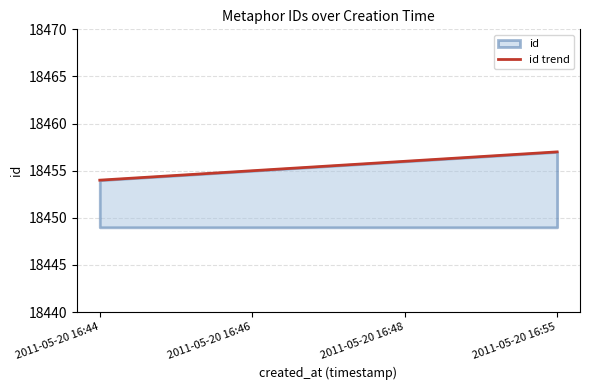

What is the greatest value displayed?

18457